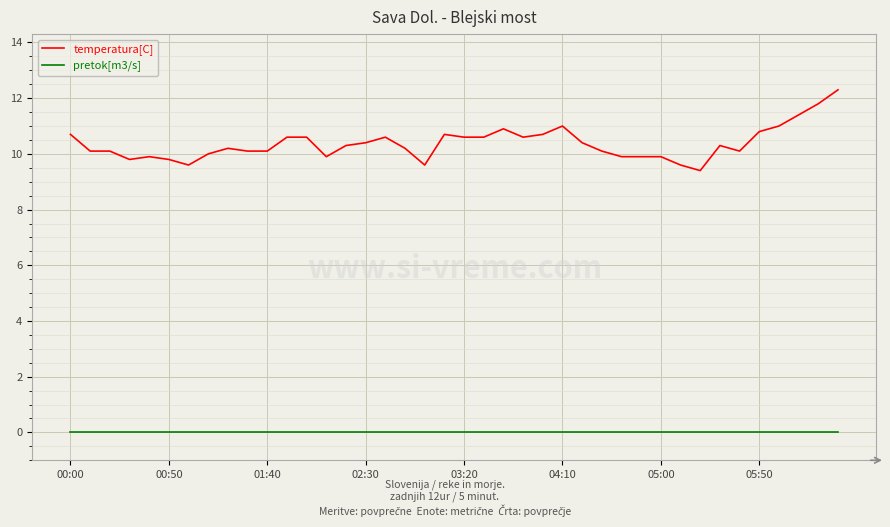

What are all the series names shown in the legend?

temperatura[C], pretok[m3/s]